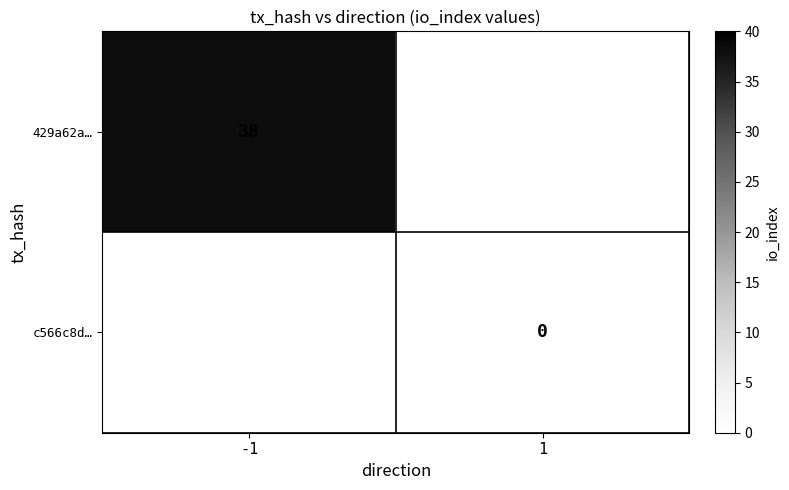

The 429a62a… series shows 38 at -1. True or false?

True